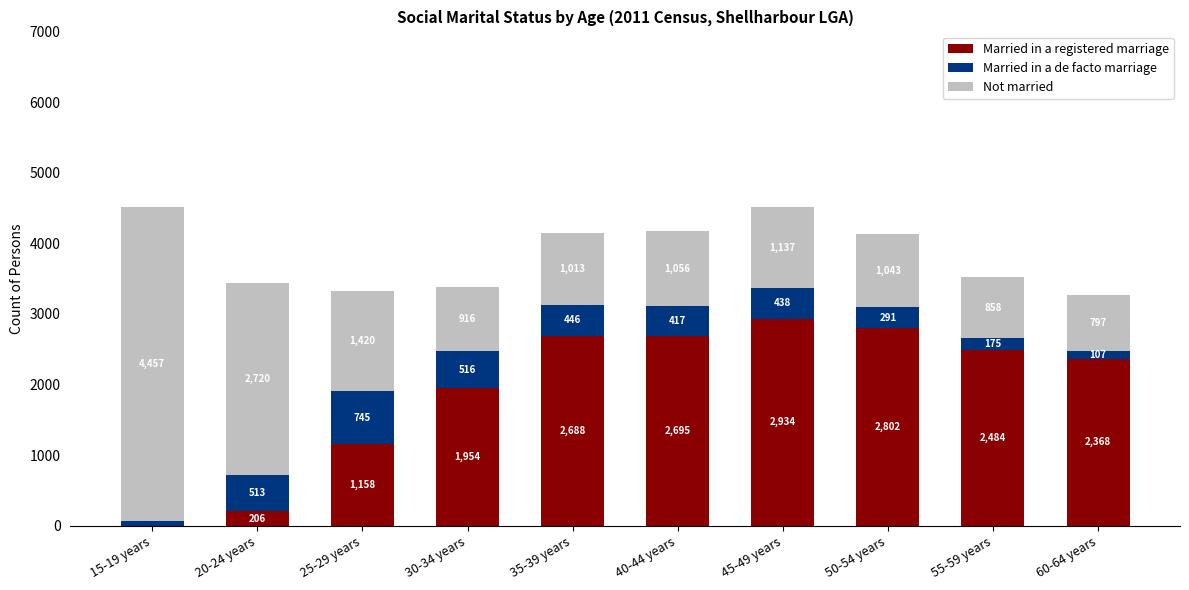

Reading right to left, transcribe the values for Married in a registered marriage.

60-64 years=2368	55-59 years=2484	50-54 years=2802	45-49 years=2934	40-44 years=2695	35-39 years=2688	30-34 years=1954	25-29 years=1158	20-24 years=206	15-19 years=5